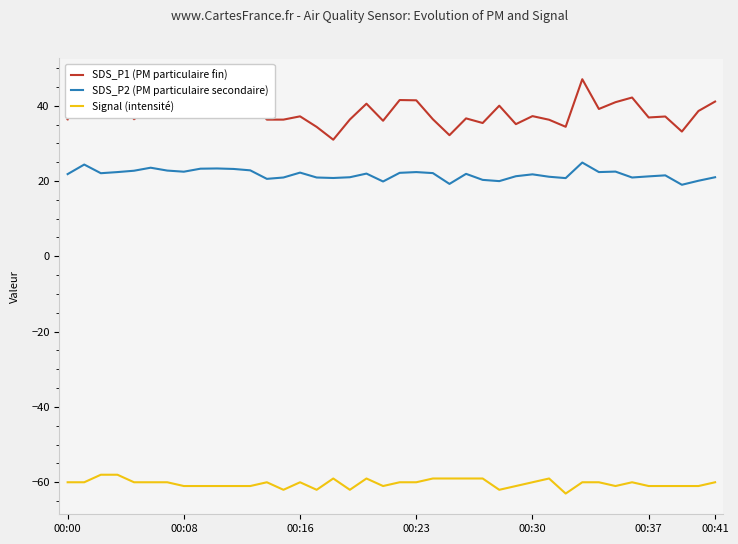

What is the difference between the maximum and minimum values in the SDS_P2 (PM particulaire secondaire) series?

5.9